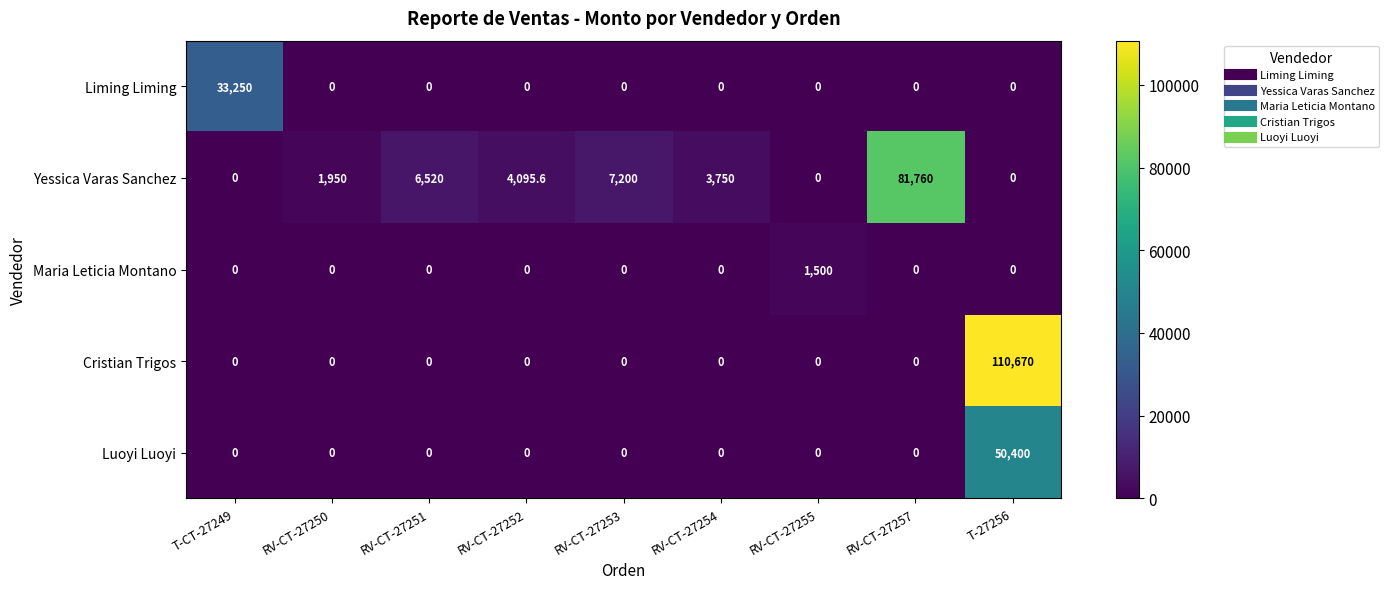

Which category has the highest value in the Liming Liming series?

T-CT-27249